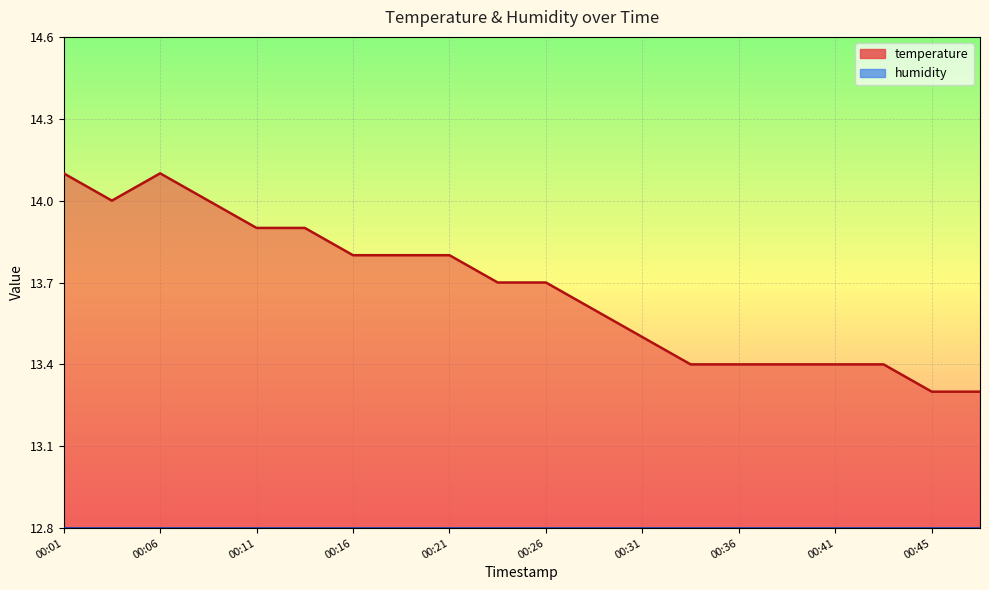

Count the values in the range 13 to 14.

18